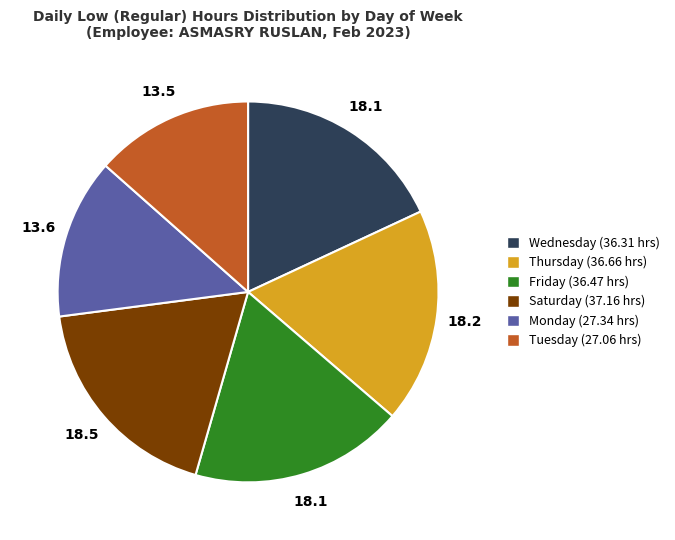

Approximately how many times larger is the value at Monday (27.34 hrs) compared to Friday (36.47 hrs)?

0.7